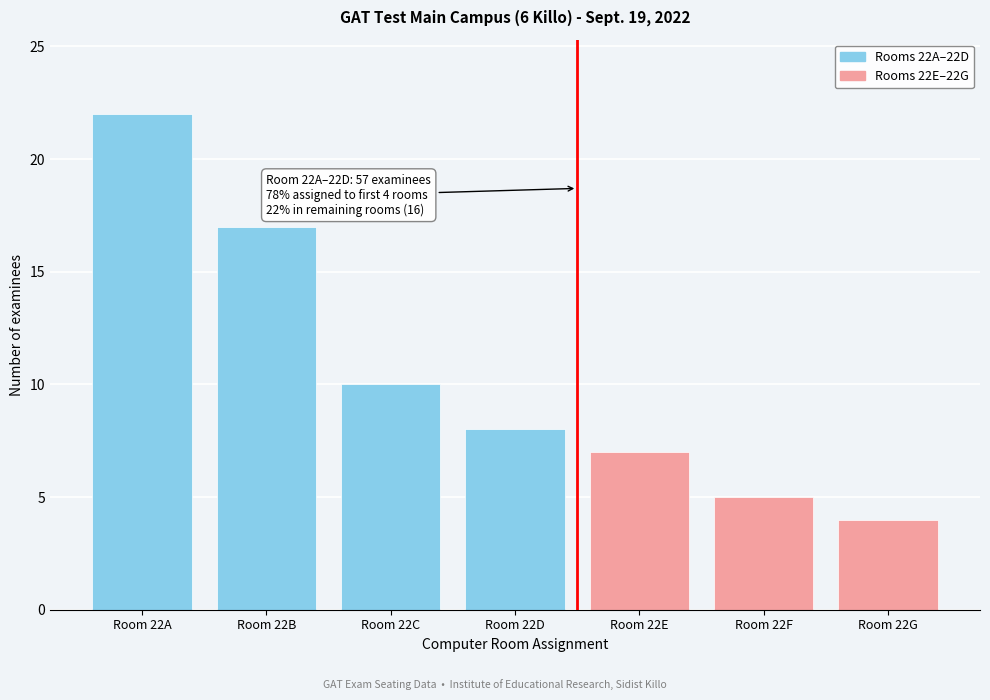

Reading left to right, transcribe all the data shown in this chart.

Room 22A=22	Room 22B=17	Room 22C=10	Room 22D=8	Room 22E=7	Room 22F=5	Room 22G=4